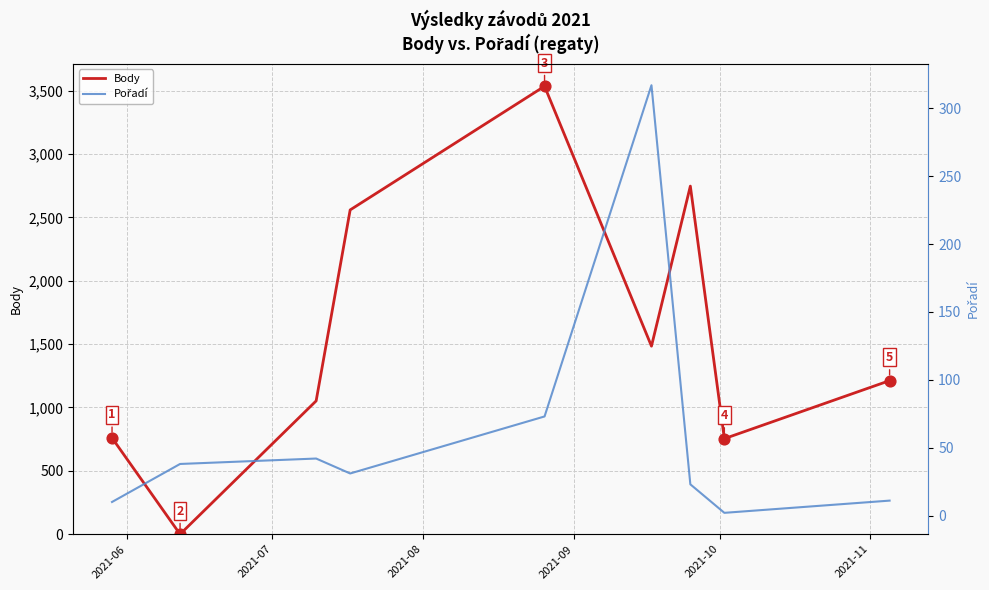

What are all the series names shown in the legend?

Body, Pořadí